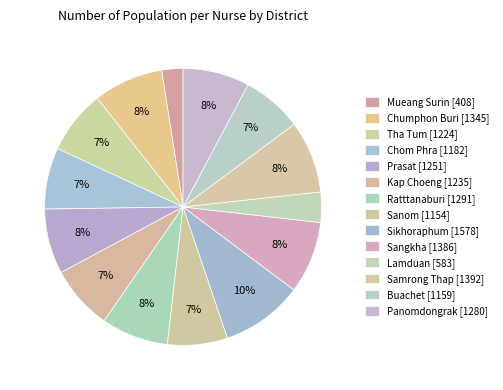

Count the number of slices in the pie.

14